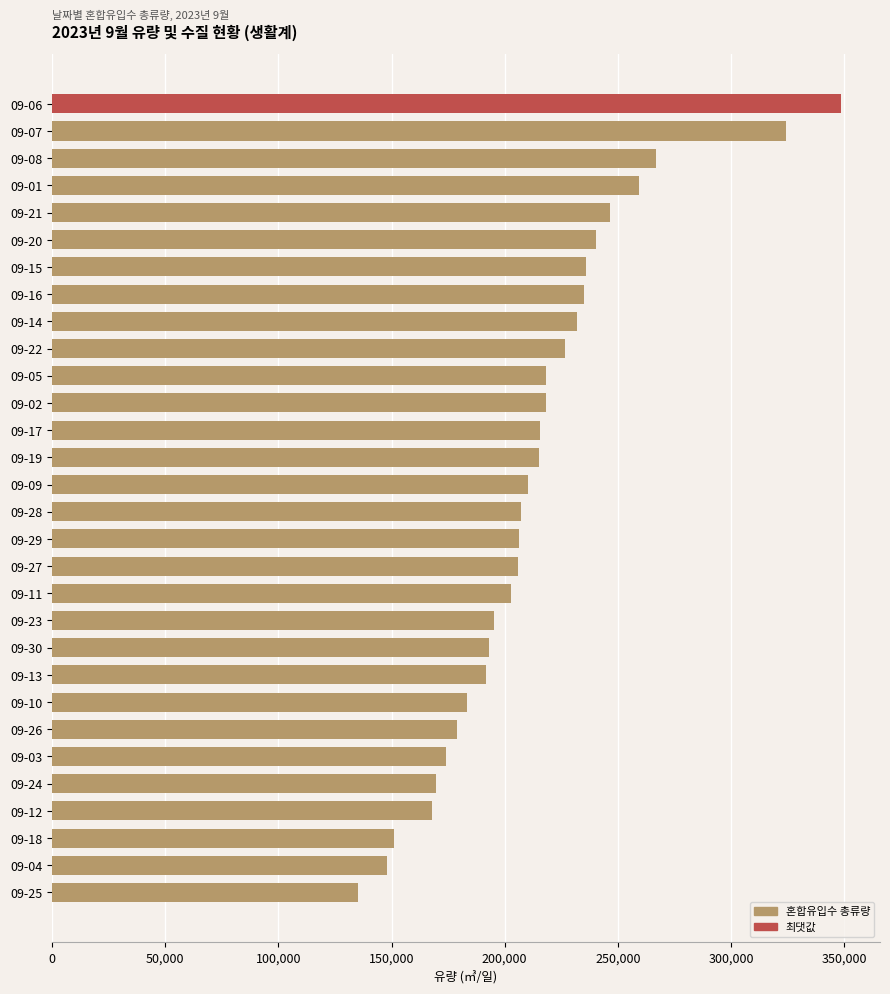

At which category does the chart reach its minimum across all series?

09-25